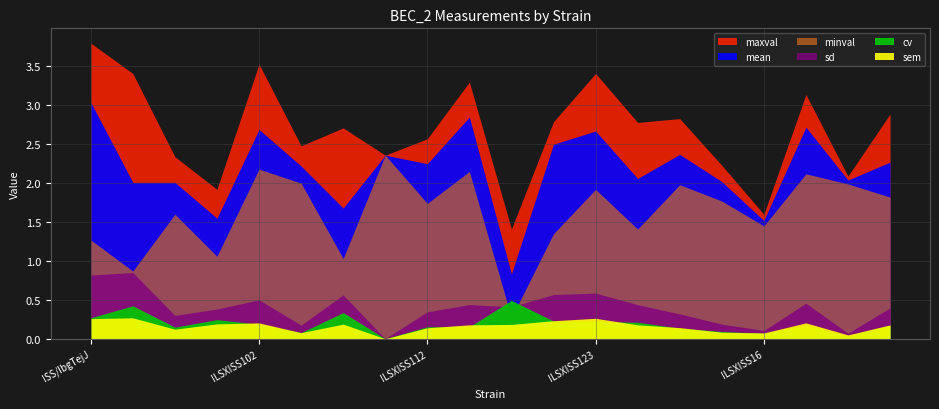

What is the label of the 17th point from the left?

ILSXISS16